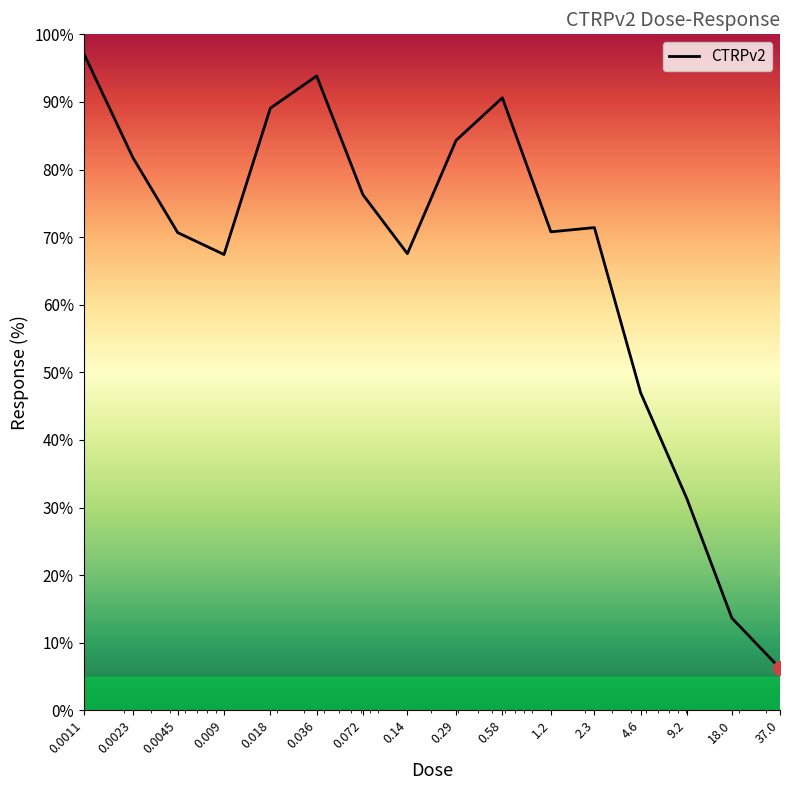

What is the maximum value shown in the chart?

97.2